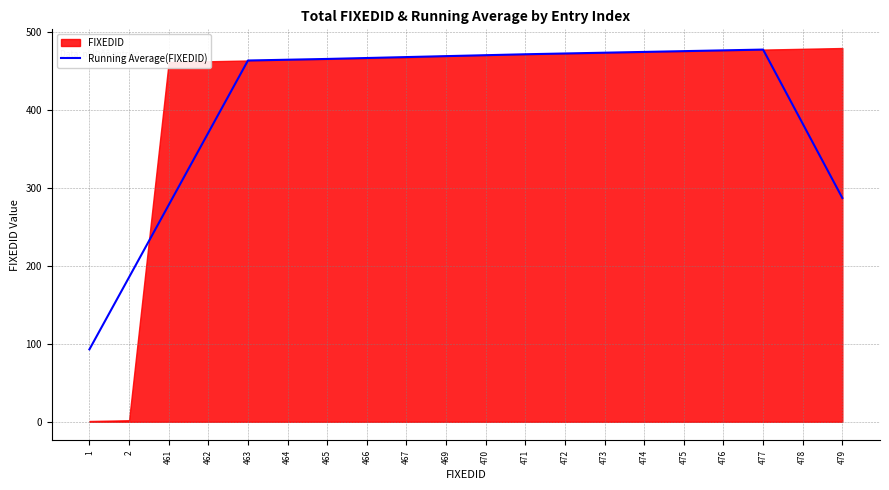

Reading left to right, list all the values displayed in this chart.

1=92.8	2=185.2	461=277.8	462=370.4	463=463.0	464=464.0	465=465.0	466=466.2	467=467.4	469=468.6	470=469.8	471=471.0	472=472.0	473=473.0	474=474.0	475=475.0	476=476.0	477=477.0	478=382.0	479=286.8